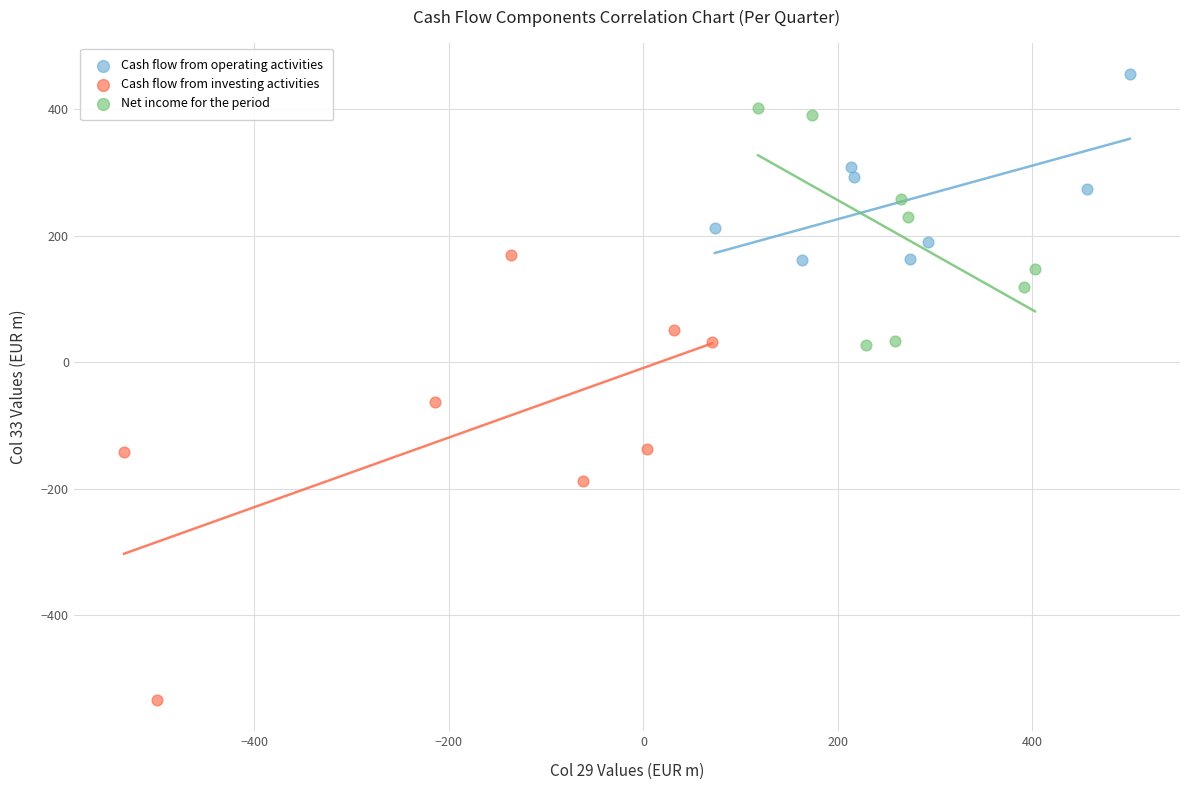

Which series has the largest Y range (max minus min)?

Cash flow from investing activities